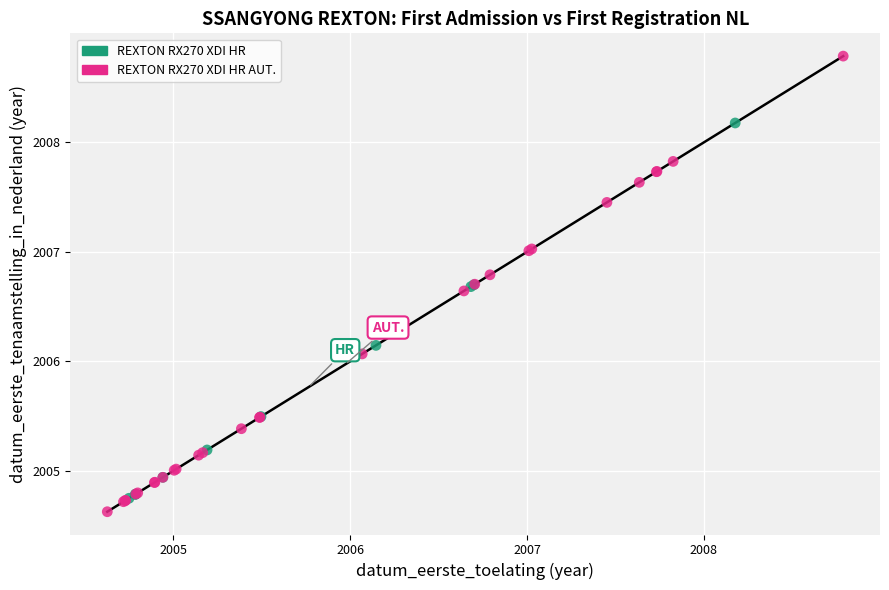

Which series has the largest Y range (max minus min)?

REXTON RX270 XDI HR AUT.